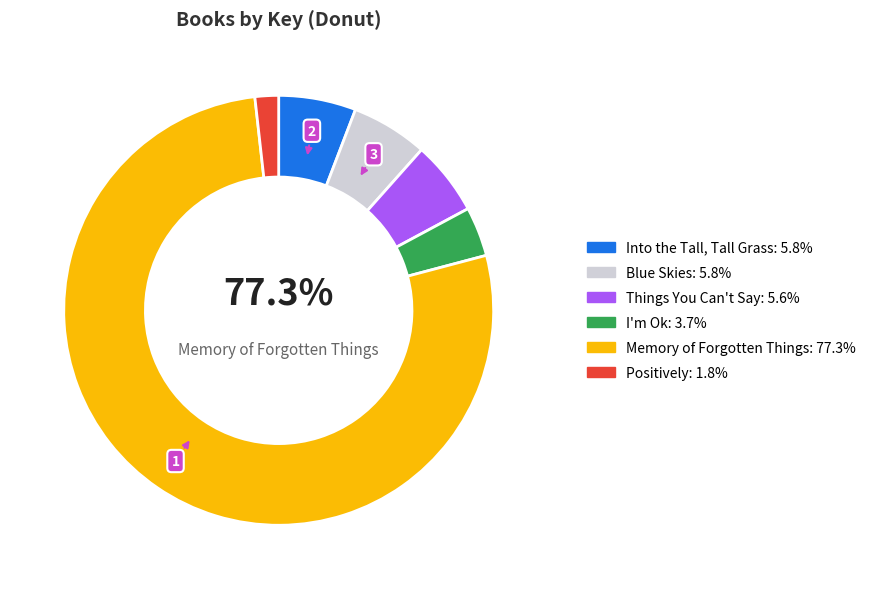

Is it true that I'm Ok is 4% of the pie?

True